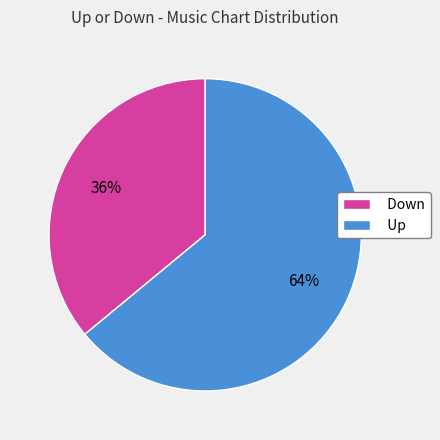

To the nearest percent, what is the average slice percentage?

50%